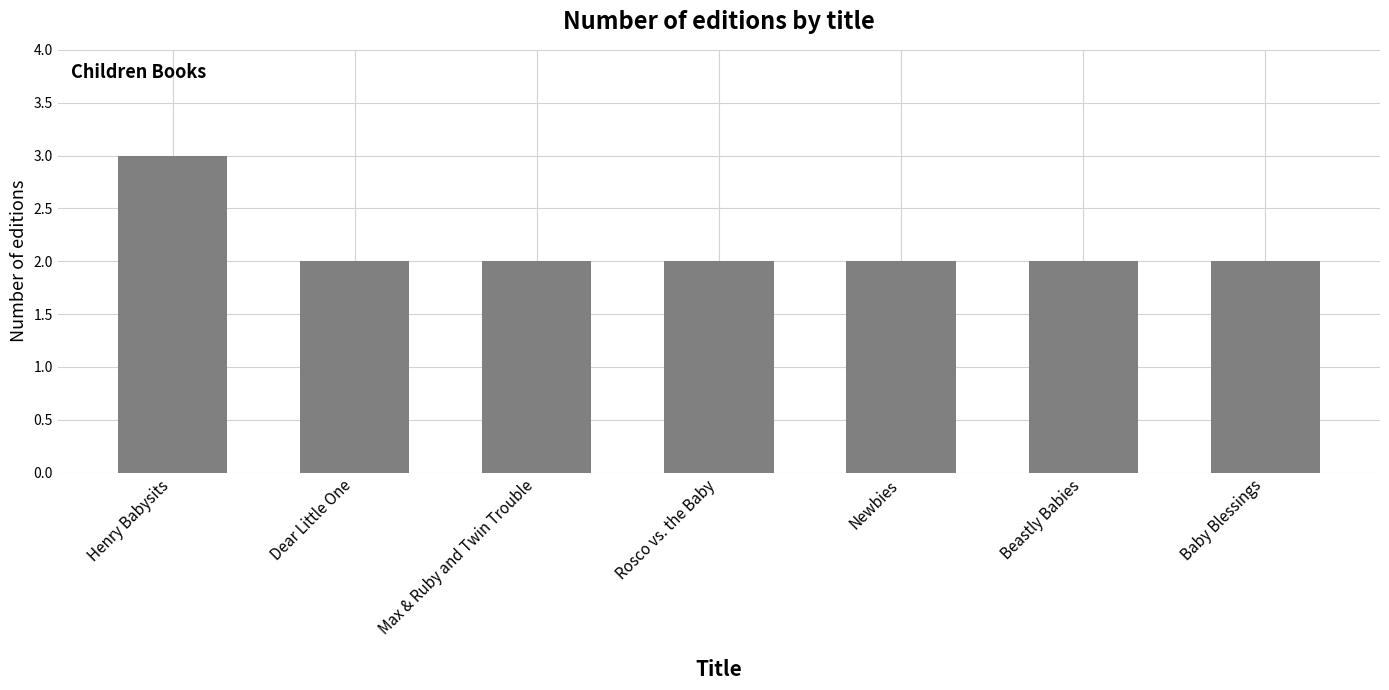

The chart shows a value of 3 at Baby Blessings. True or false?

False